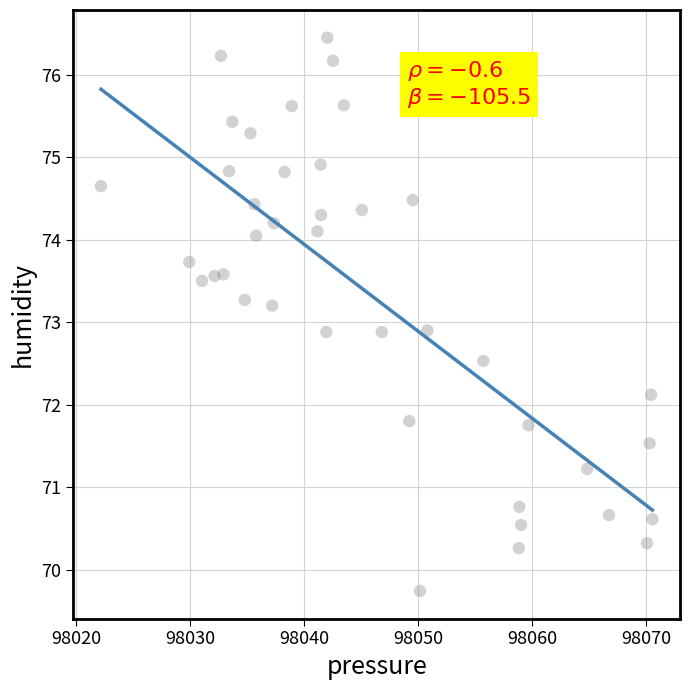

What is the range of X values (max minus min)?

48.4